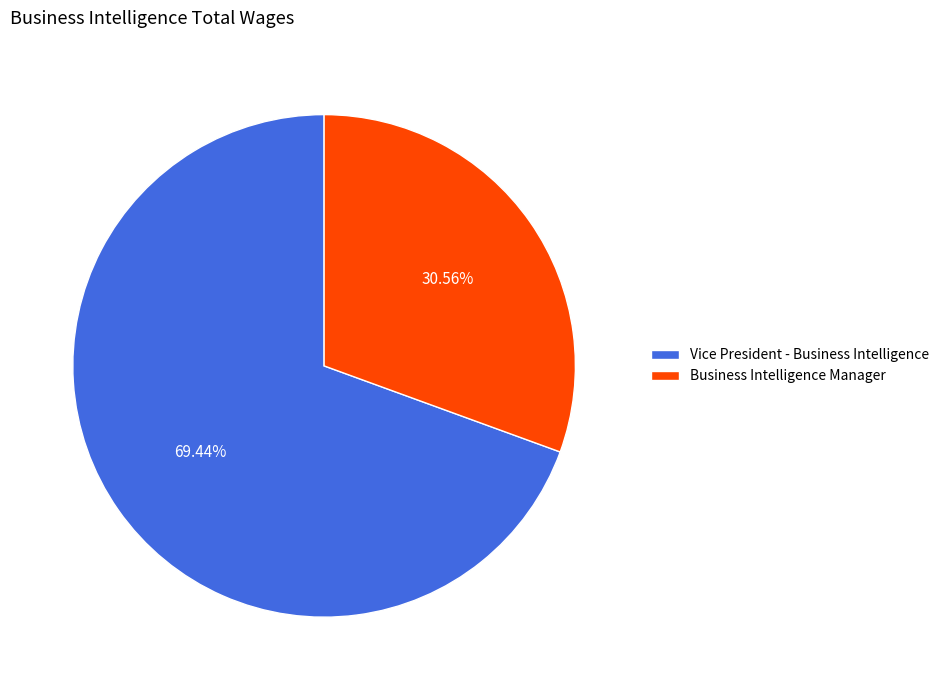

Is it true that Business Intelligence Manager is 44% of the pie?

False